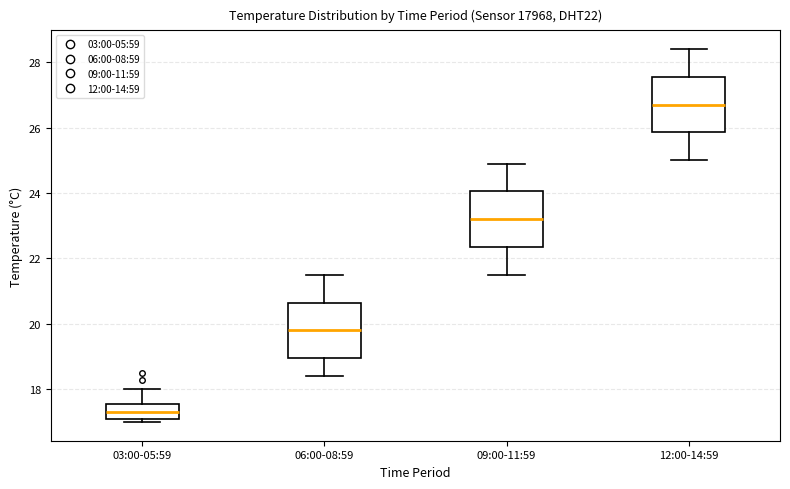

Where does the upper whisker of the box for 09:00-11:59 end on the y-axis? The values are not printed on the chart, so give them approximately, as read against the axis.

25.0